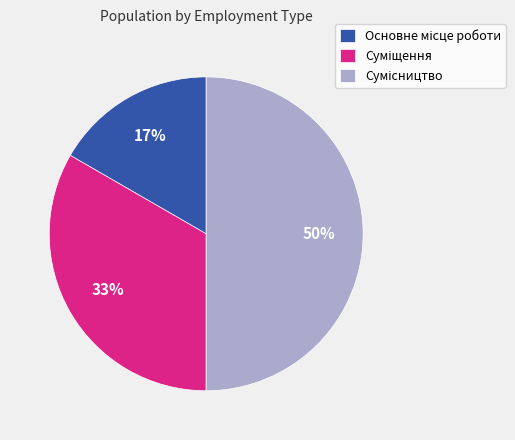

To the nearest percent, what is the difference between the largest and smallest slice percentages?

33%